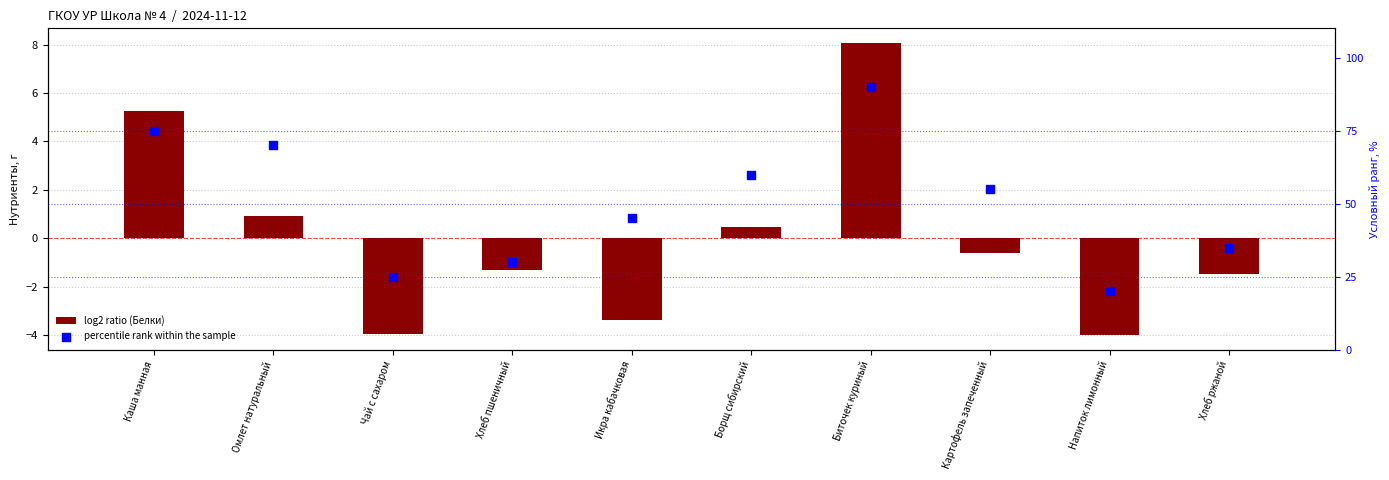

At which category is the sum across all series the highest?

Биточек куриный